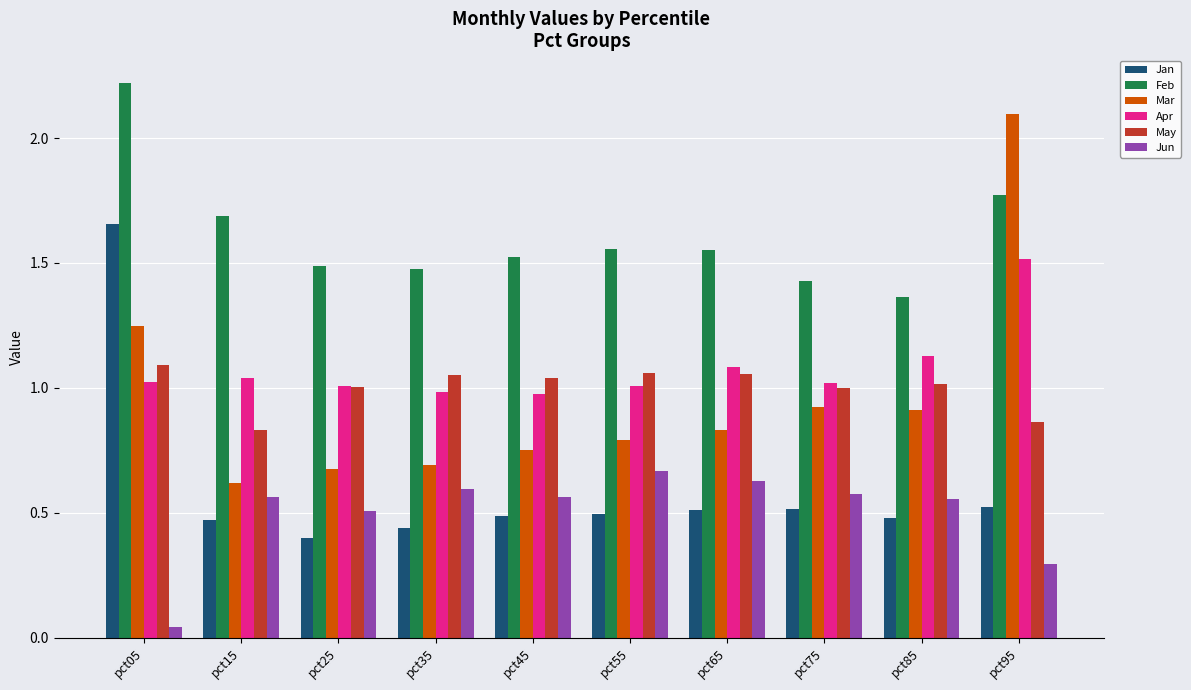

What is the sum of all May values?

10.0